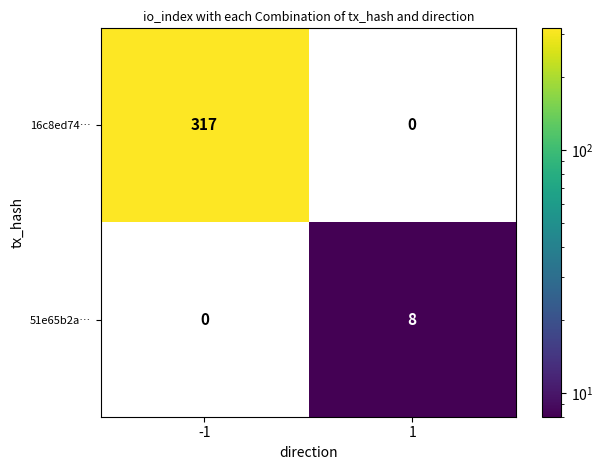

The 51e65b2a… series shows -3 at -1. True or false?

False